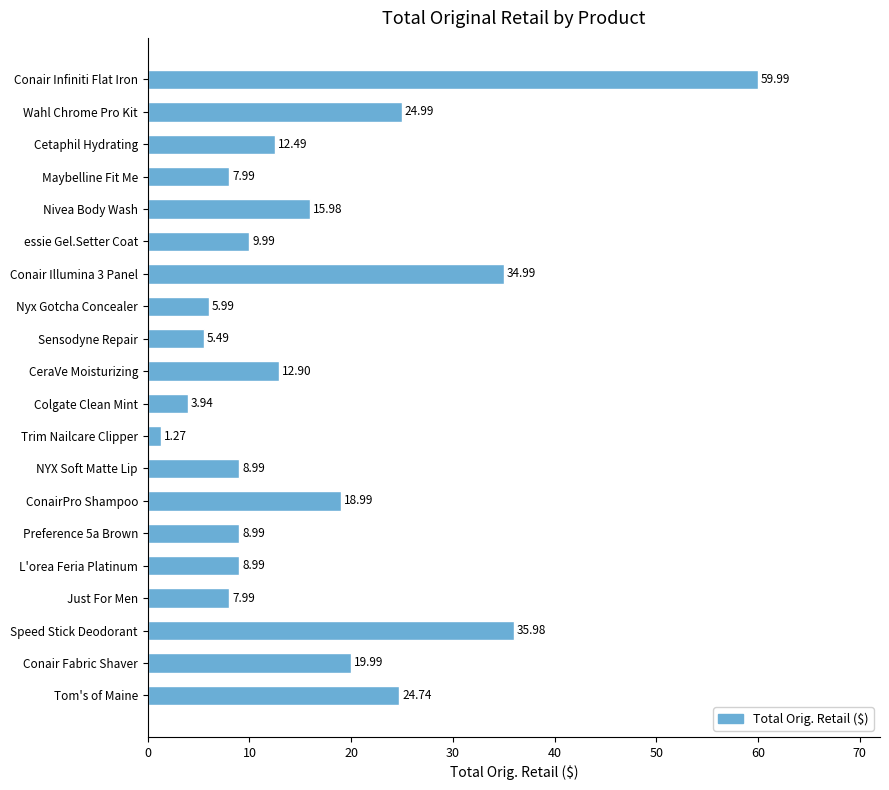

Does the chart contain stacked bars?

No